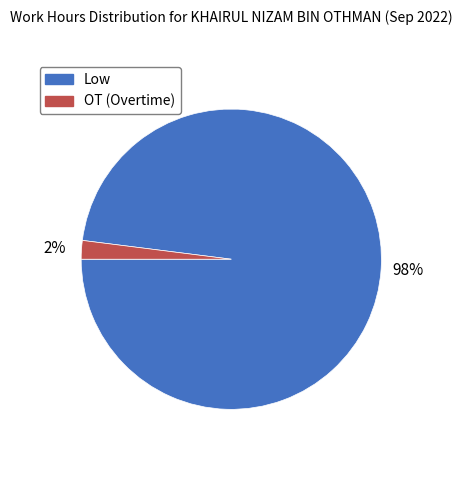

To the nearest percent, what percentage of the pie is Low?

98%